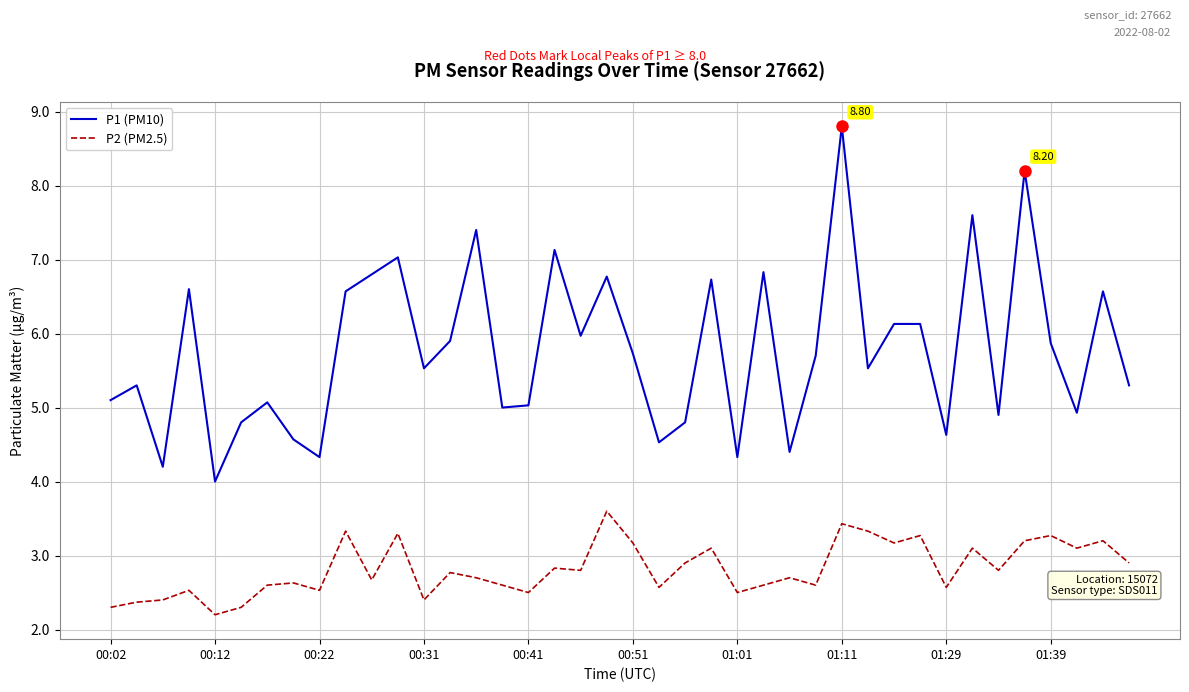

What is the difference between the maximum and minimum values in the P2 (PM2.5) series?

1.4